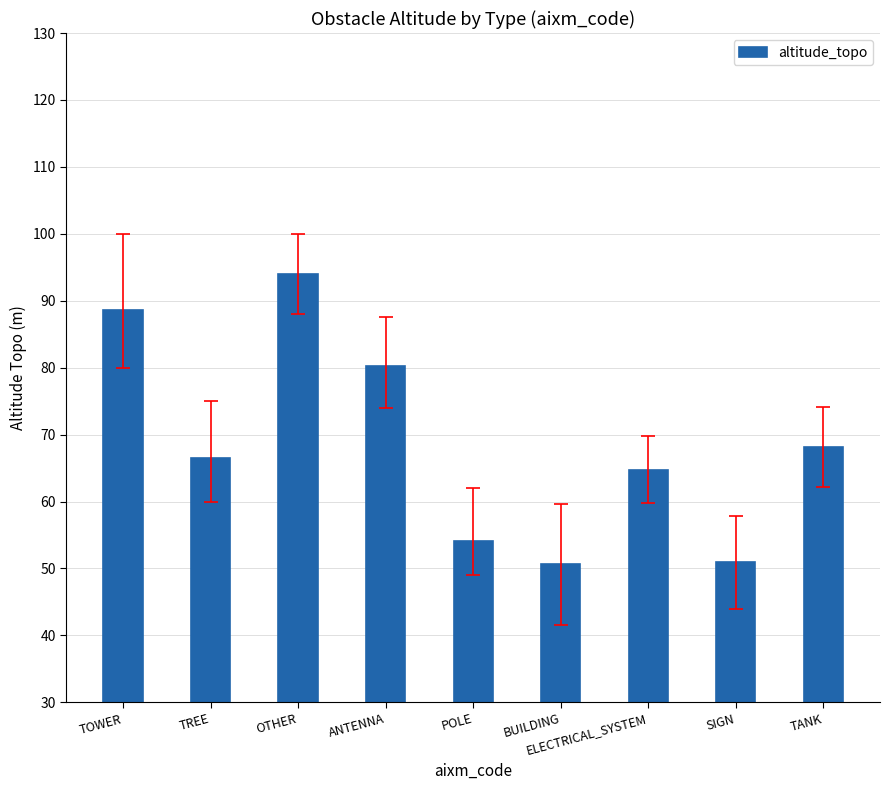

What is the average value?

68.7